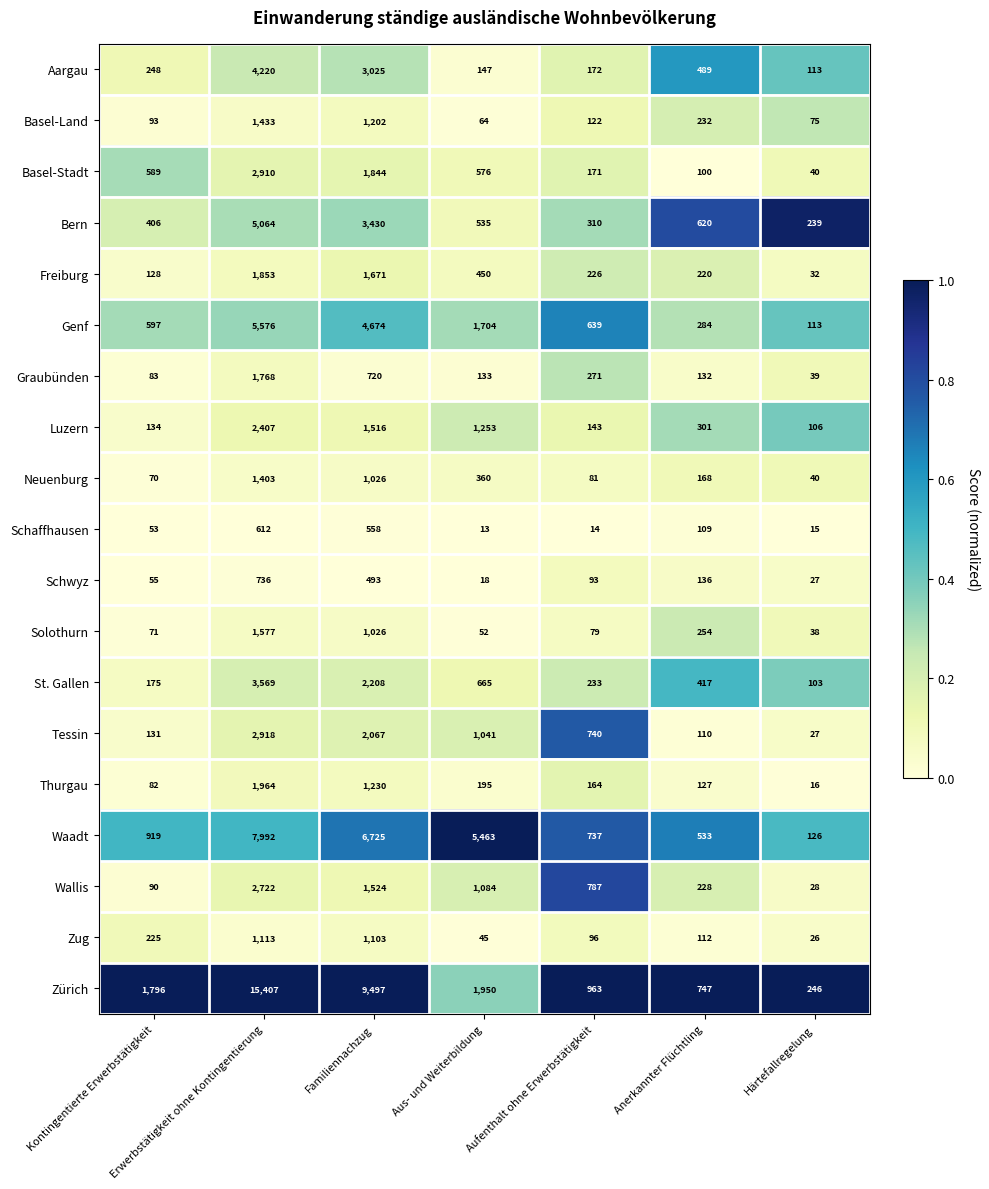

What is the sum of all Schwyz values?

1558